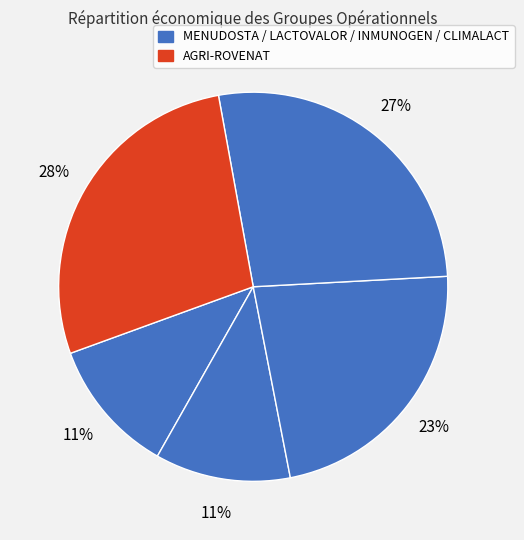

Rank the categories by value from highest to lowest.

AGRI-ROVENAT, CLIMALACT, INMUNOGEN, MENUDOSTA, LACTOVALOR